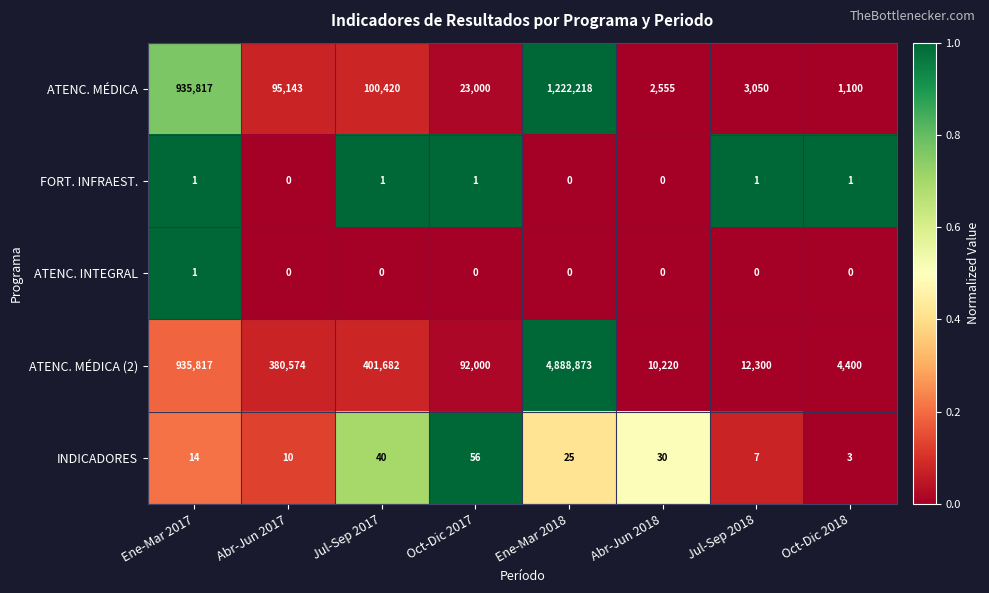

What is the sum of all ATENC. MÉDICA (2) values?

6725866